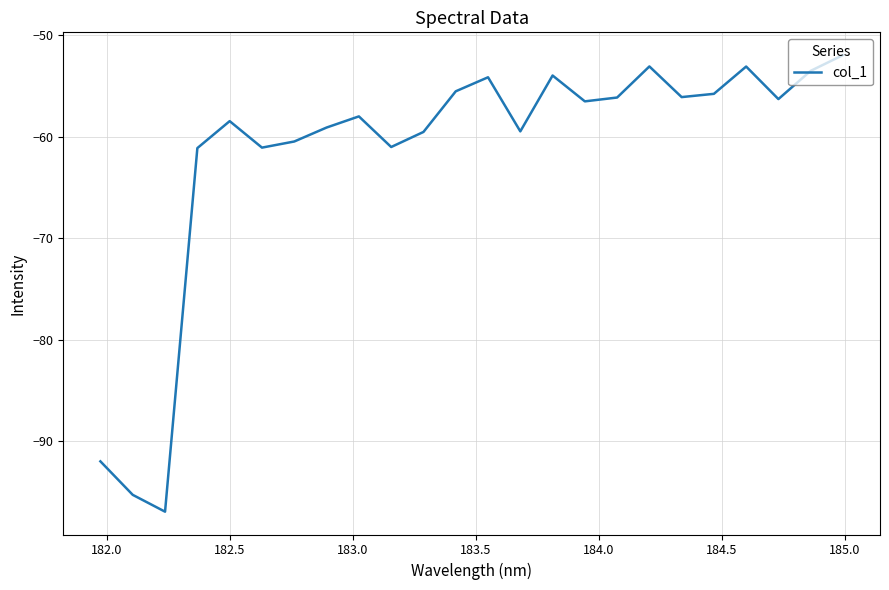

What is the minimum value shown in the chart?

-96.9